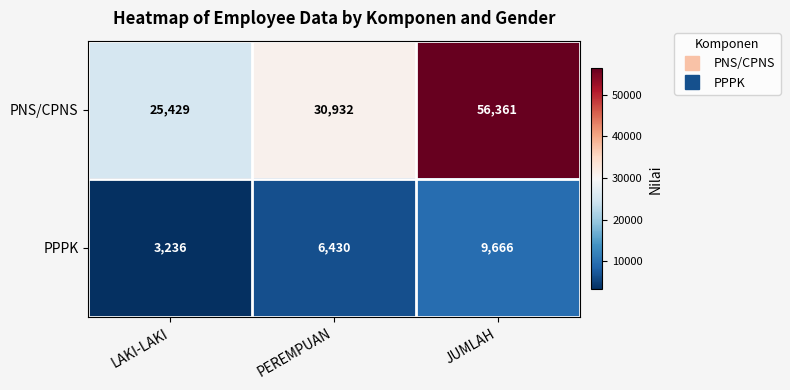

What is the average value of the PPPK series?

6444